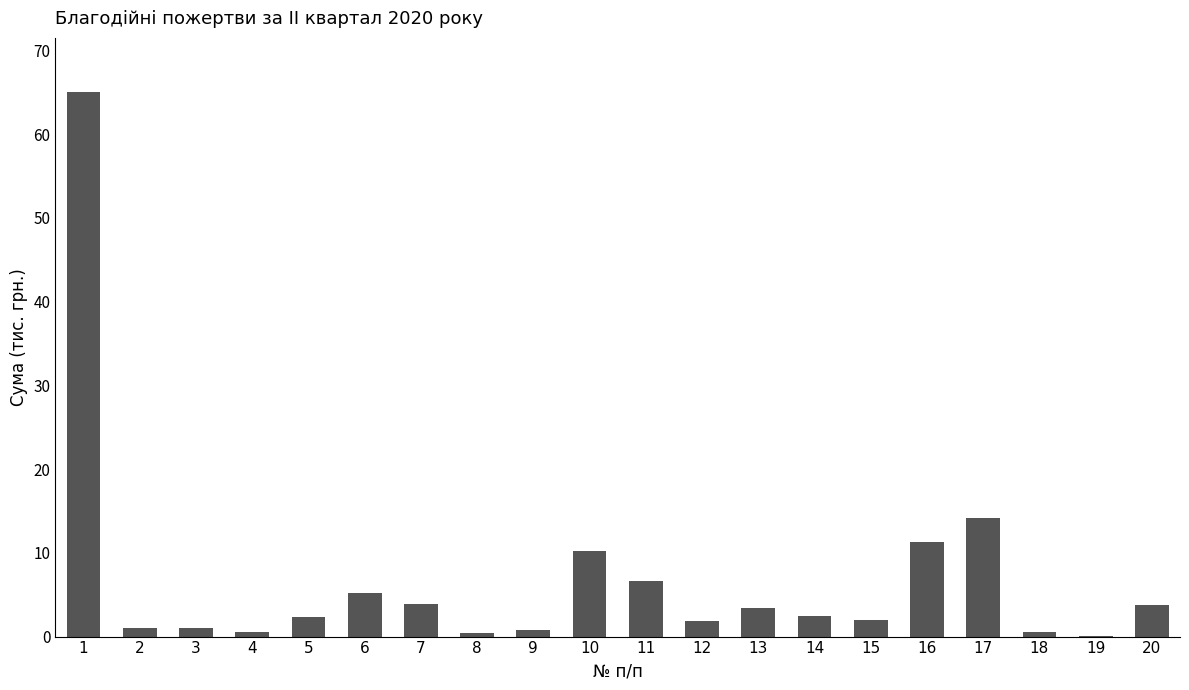

What is the sum of the values at 12 and 1?

66.9